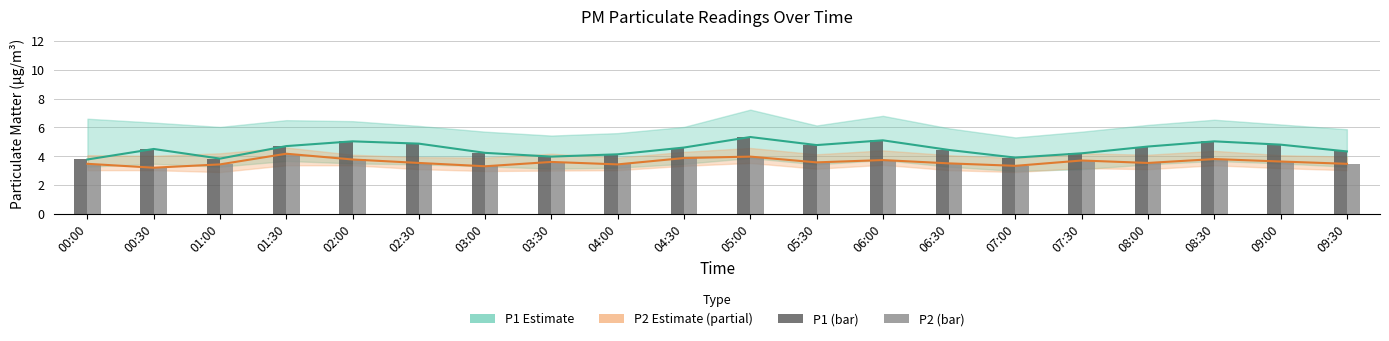

What is the average value of the P1 (bar) series?

4.5